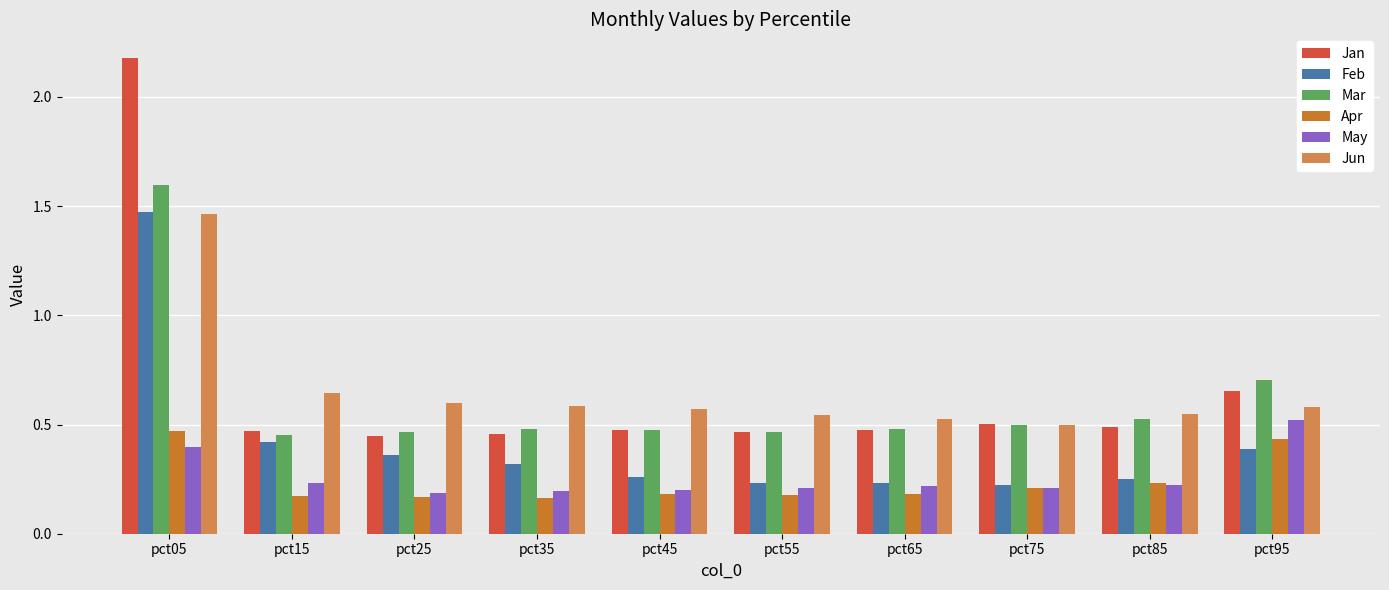

What is the difference between the Apr values at pct05 and pct35?

0.3